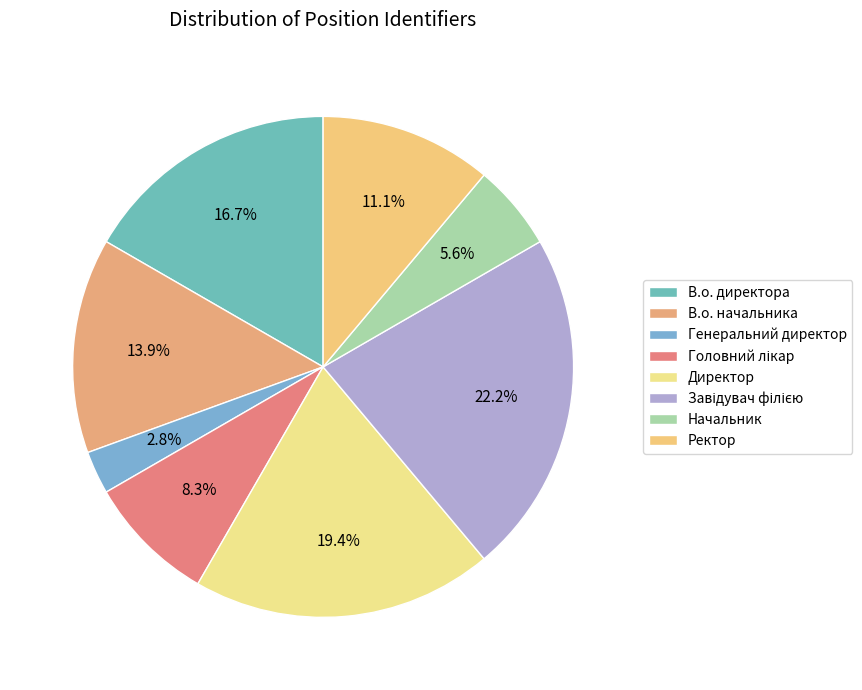

Is it true that Ректор is 11% of the pie?

True